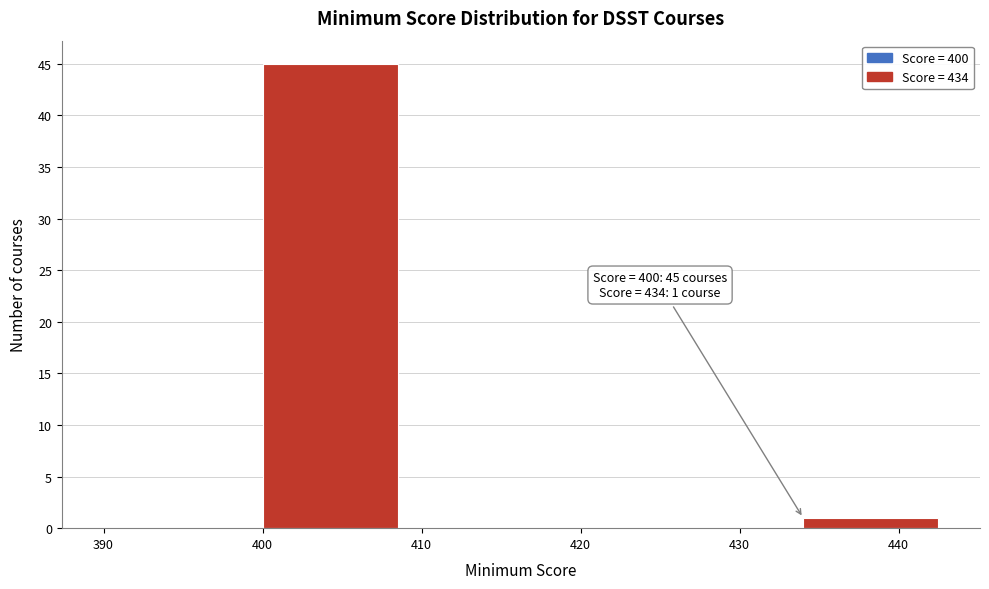

Which range on the x-axis has the tallest bar?

400 to 410